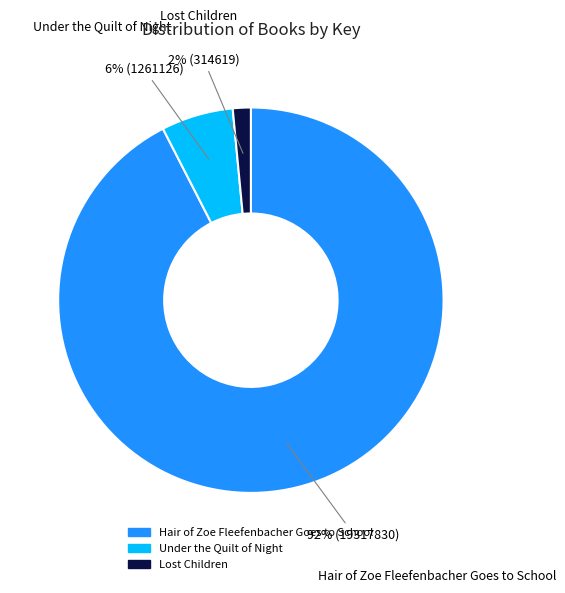

To the nearest percent, what is the combined percentage of Lost Children and Hair of Zoe Fleefenbacher Goes to School?

94%